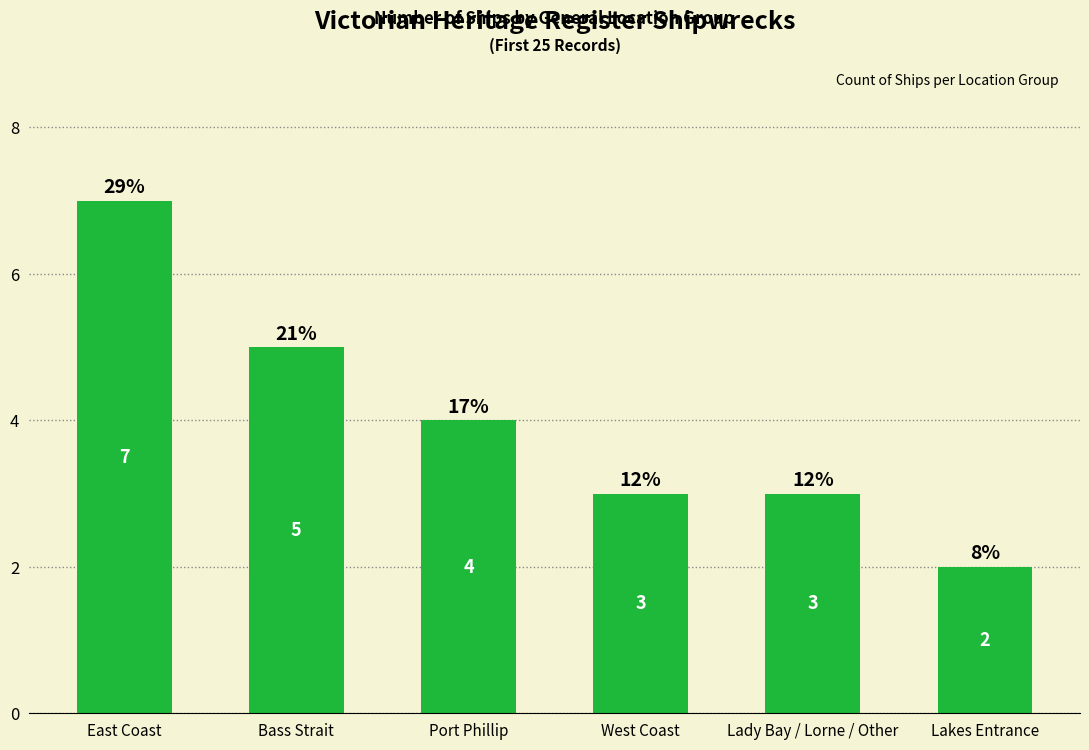

Which category has the lowest value across all series?

Lakes Entrance